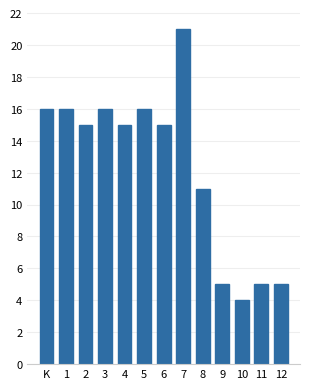

Reading right to left, transcribe all the data shown in this chart.

12=5	11=5	10=4	9=5	8=11	7=21	6=15	5=16	4=15	3=16	2=15	1=16	K=16